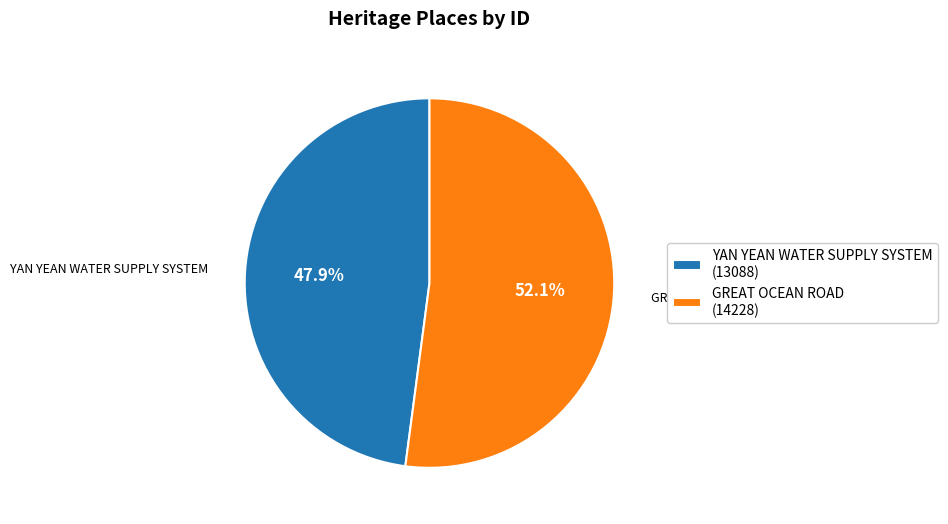

How many slices are in this pie chart?

2